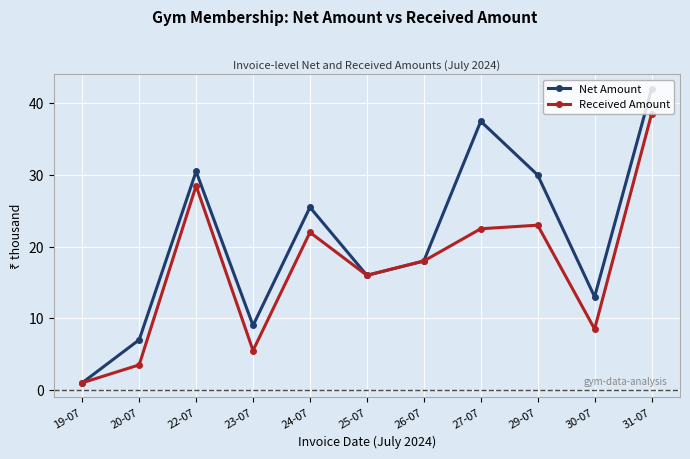

What is the average value of the Received Amount series?

17.0